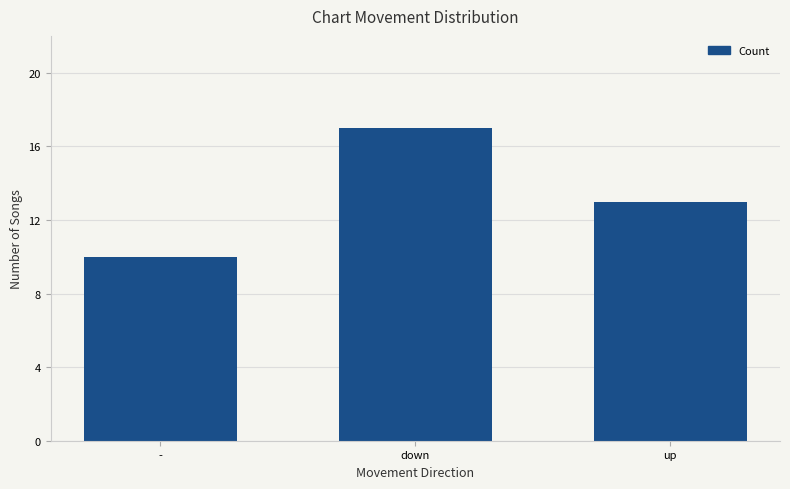

The value at - is 5. True or false?

False